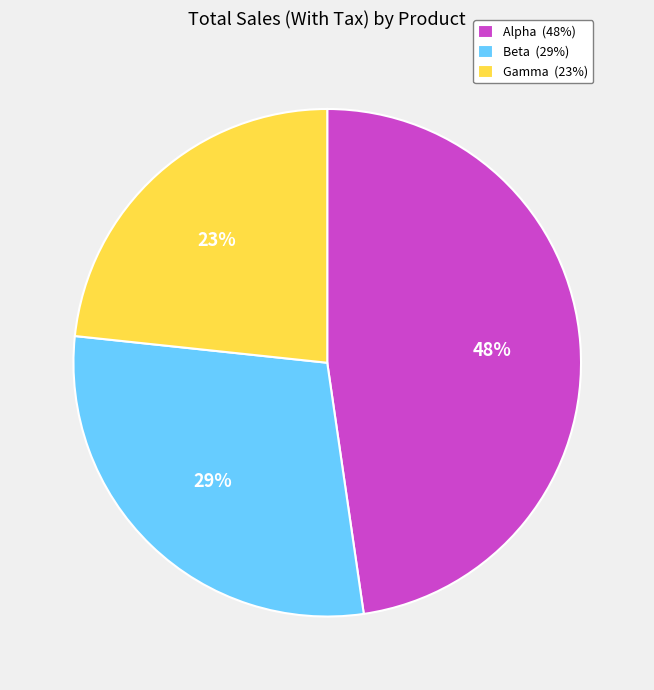

What is the largest slice in the pie chart?

Alpha